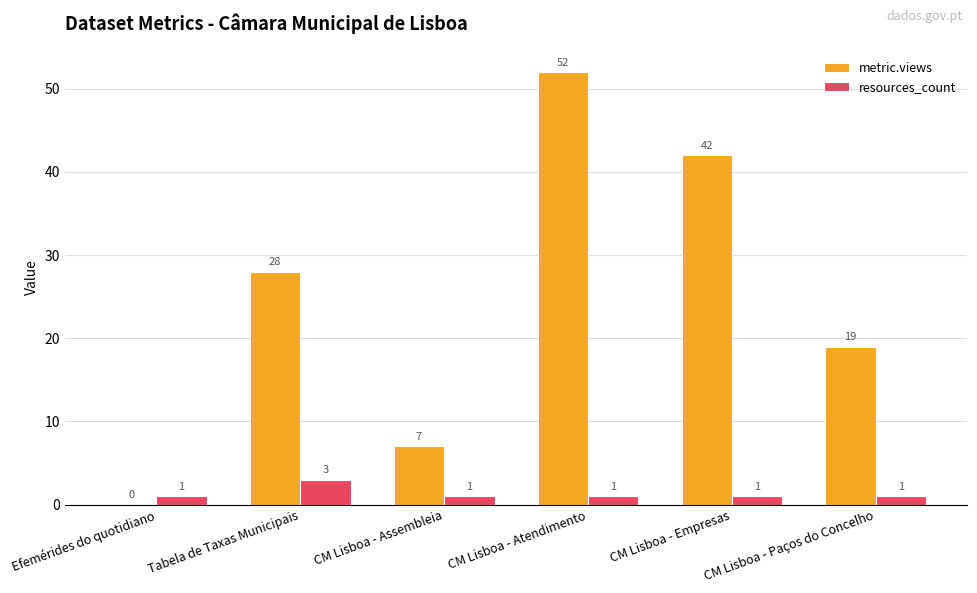

What value does the metric.views series have at CM Lisboa - Paços do Concelho?

19